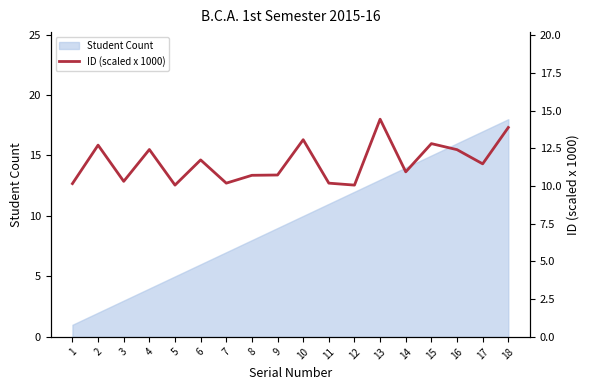

How many lines are shown in the chart?

1